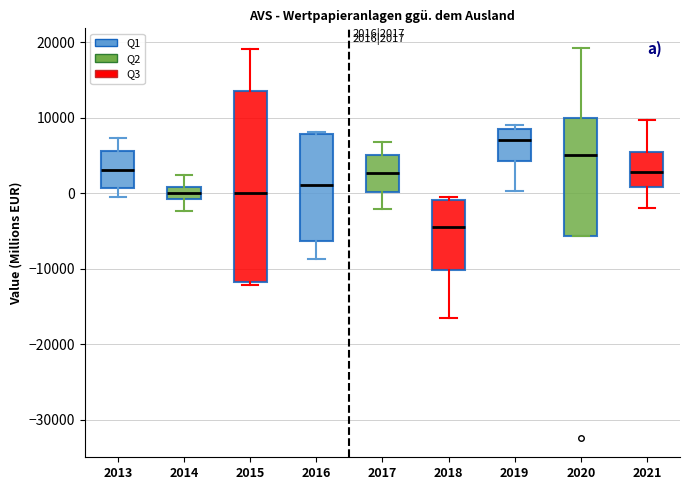

Which box is the tallest, from its lower edge to its upper edge?

2015